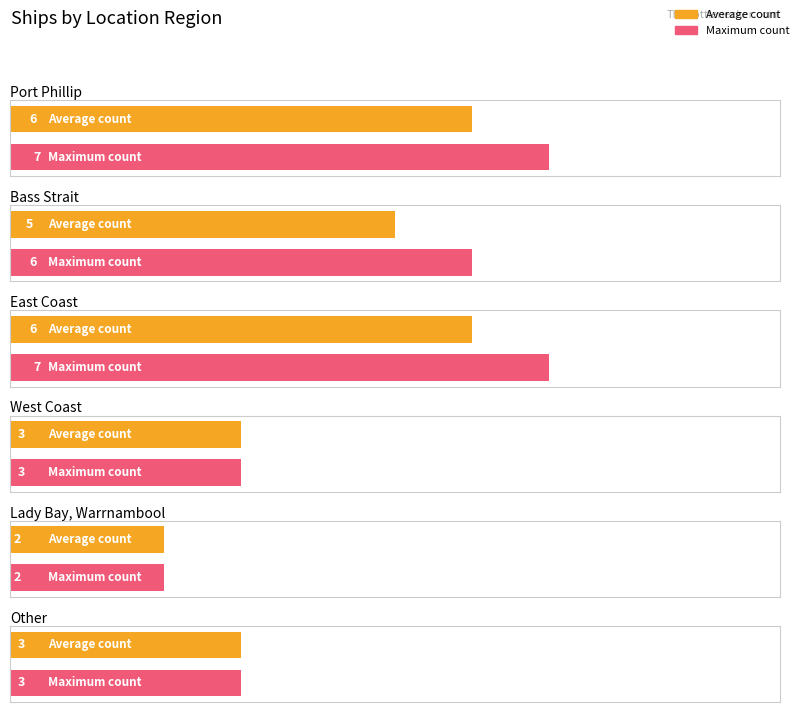

What position from the right is Lady Bay, Warrnambool?

2